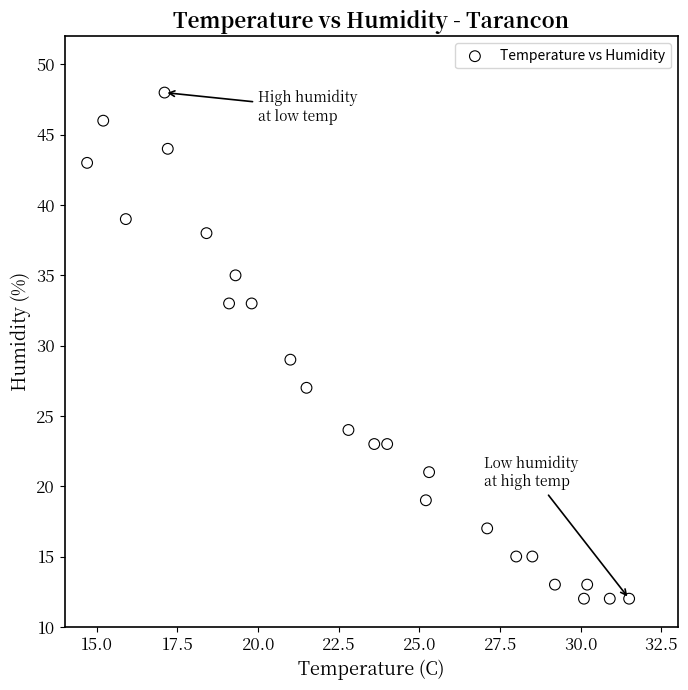

What is the range of Y values (max minus min)?

36